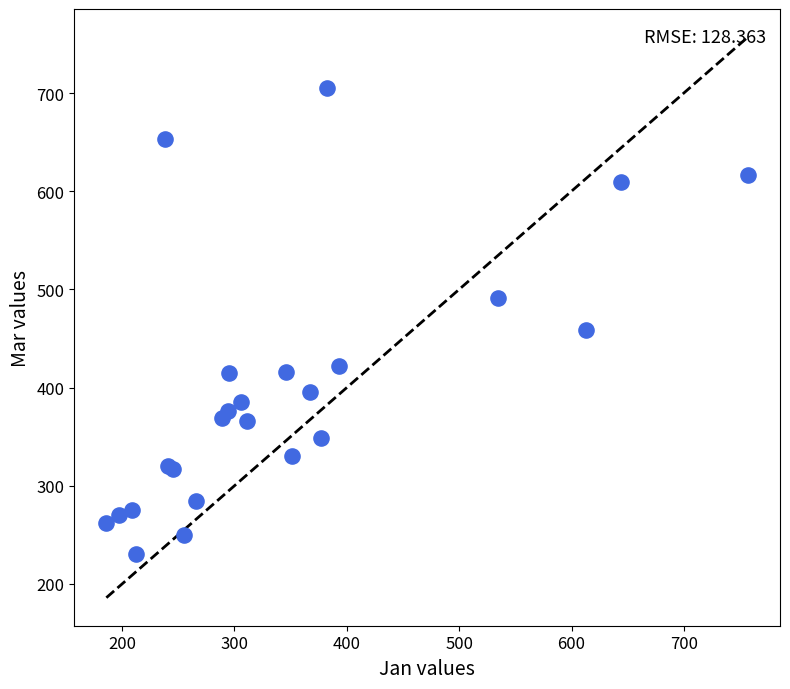

What Y value in the scatter plot is closest to 468?

459